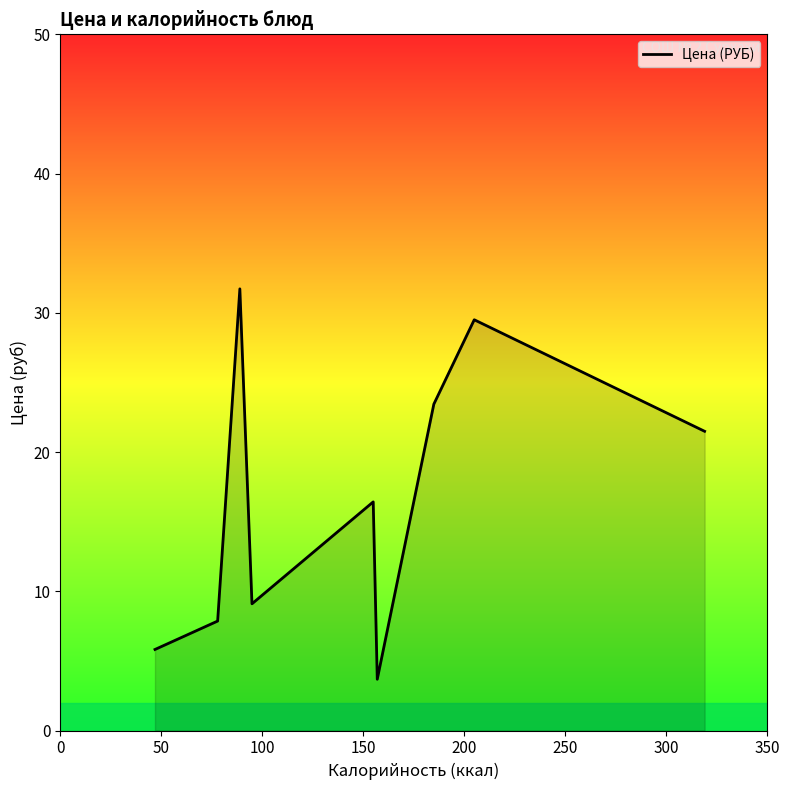

Does the chart have visible grid lines?

No